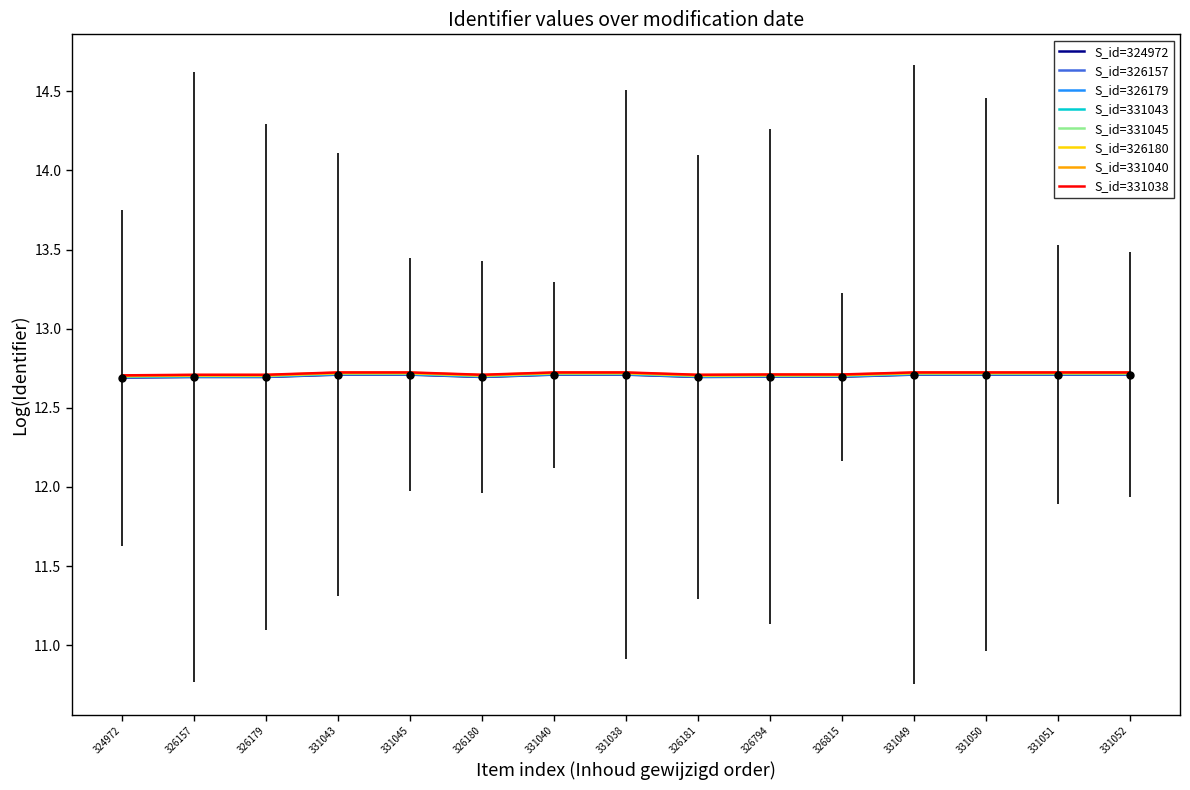

What is the highest value of the S_id=326180 series?

12.7